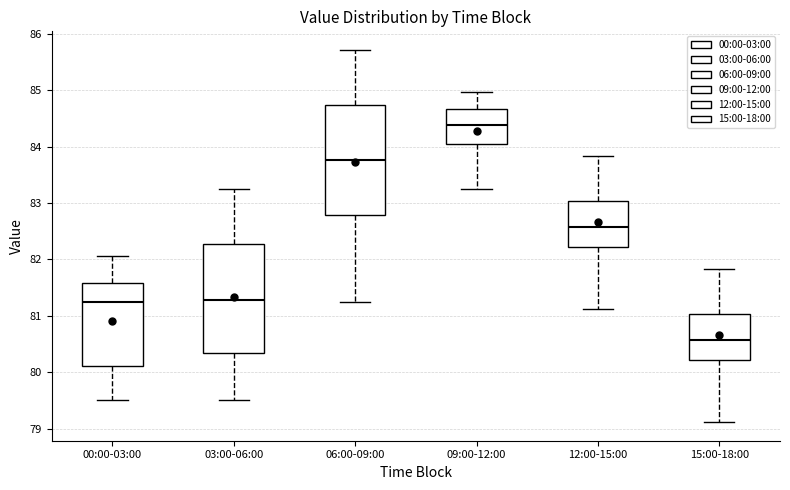

Where does the lower whisker of the box for 09:00-12:00 end on the y-axis? The values are not printed on the chart, so give them approximately, as read against the axis.

83.2